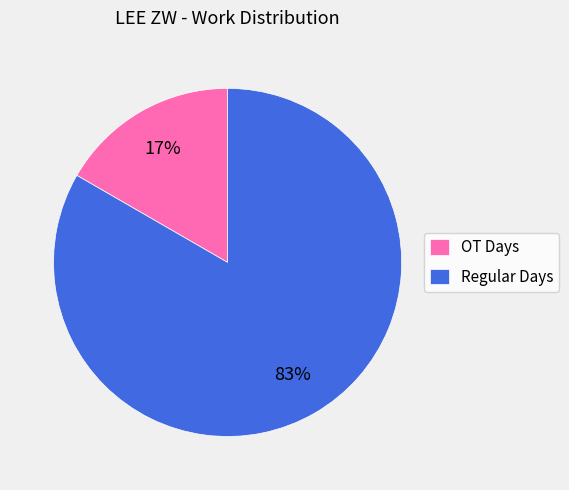

How many segments does this pie chart have?

2